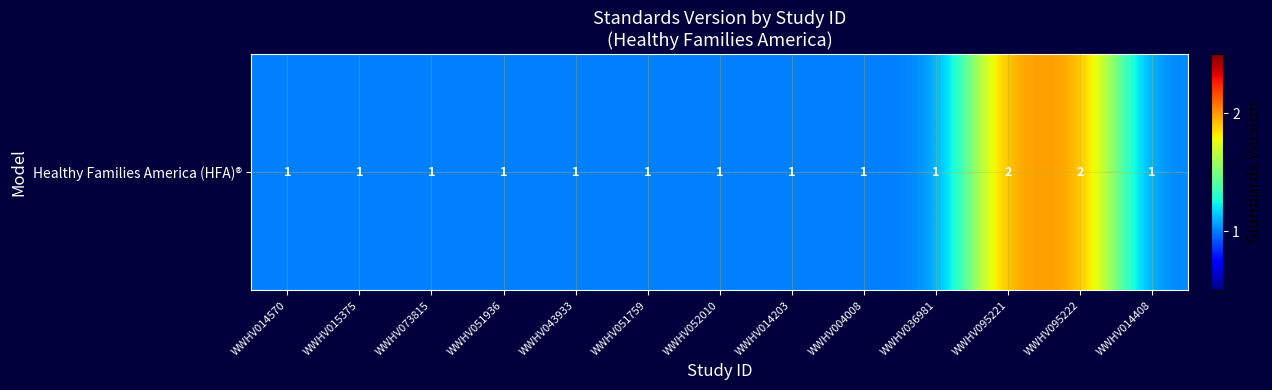

Read the value at WWHV014408.

1